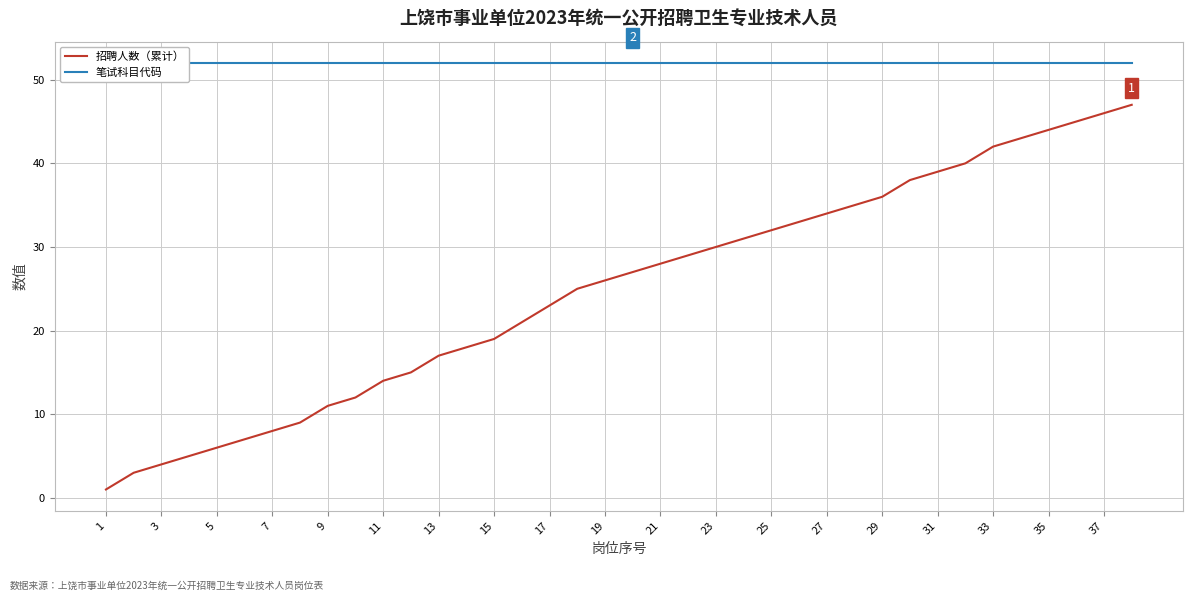

Is it true that 招聘人数（累计） equals 11 at 9?

True